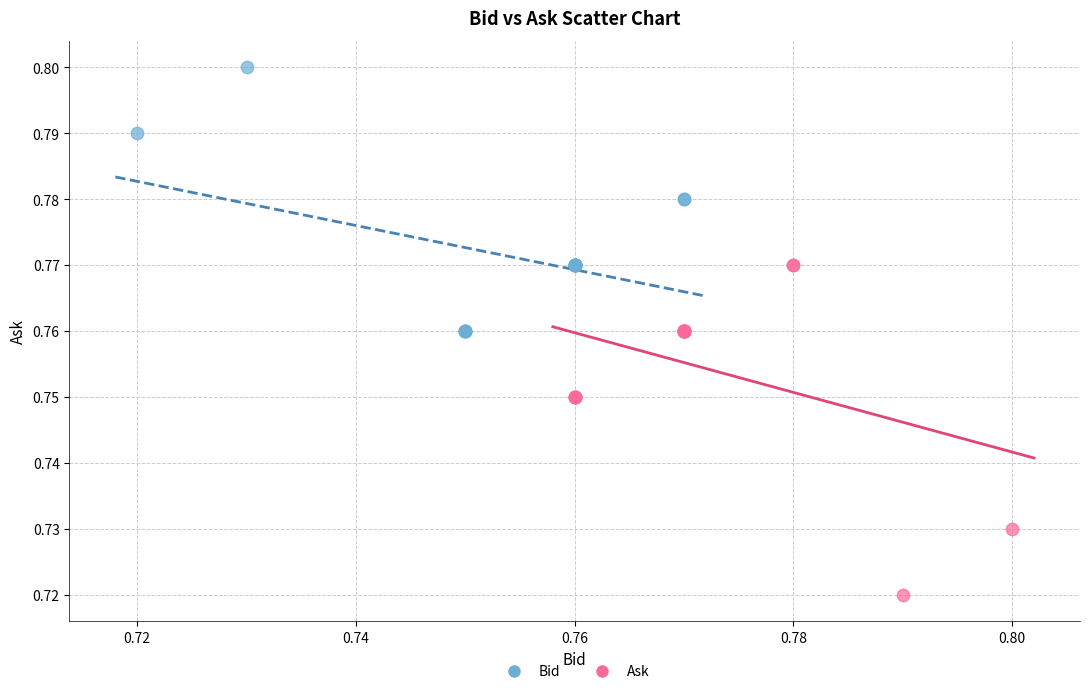

Which series contains the lowest Y value?

Ask